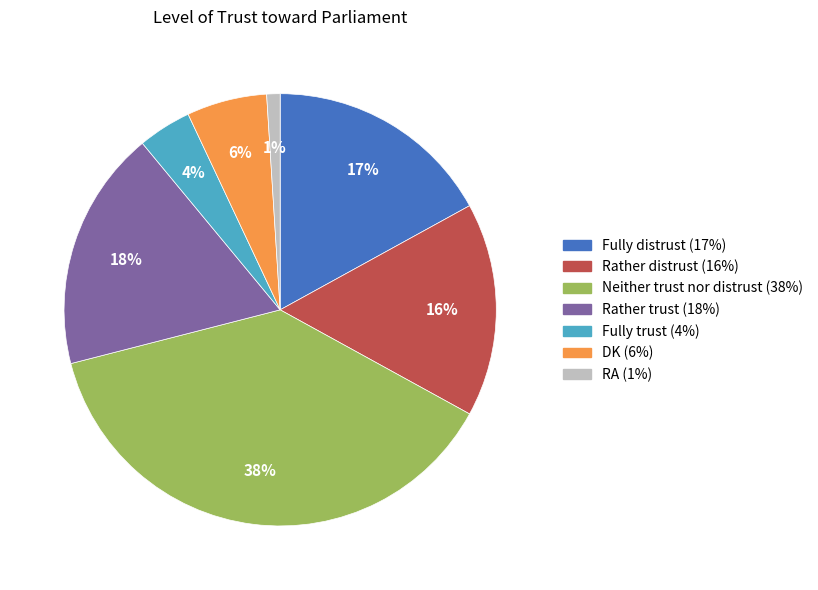

How many slices are in this pie chart?

7